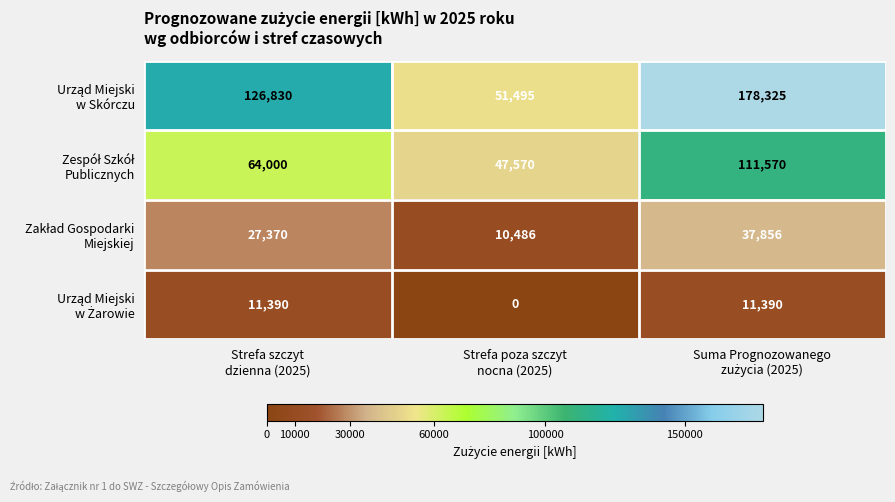

Which series has the widest spread of values?

Urząd Miejski w Skórczu